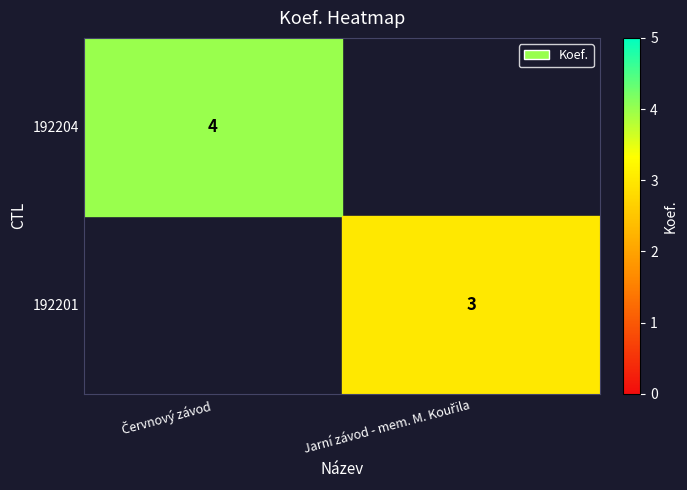

List the series in order of their peak value, highest first.

192204, 192201